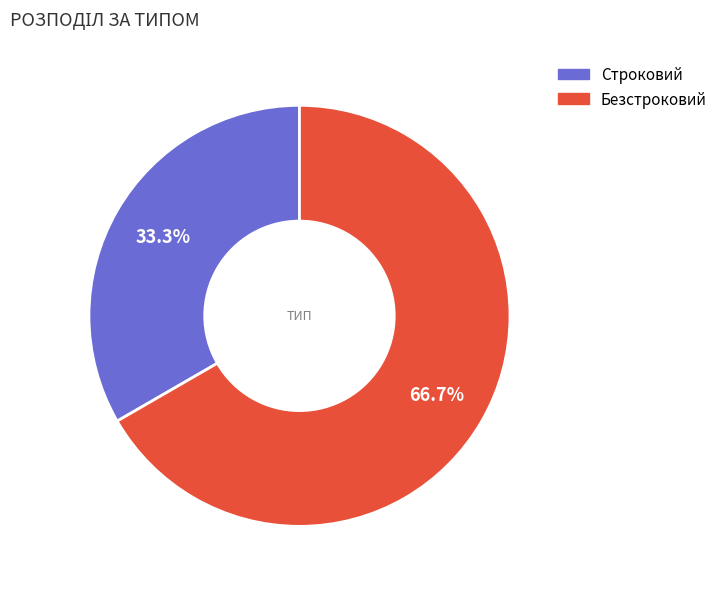

How many segments does this pie chart have?

2